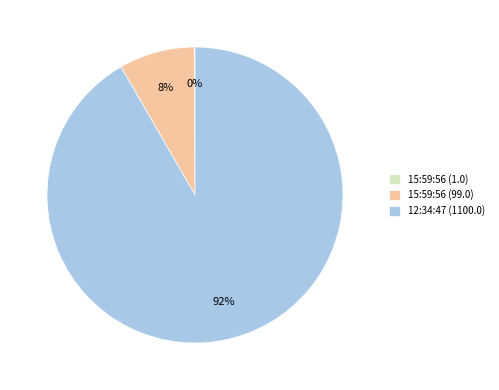

To the nearest percent, what portion does 12:34:47 (1100.0) represent?

92%